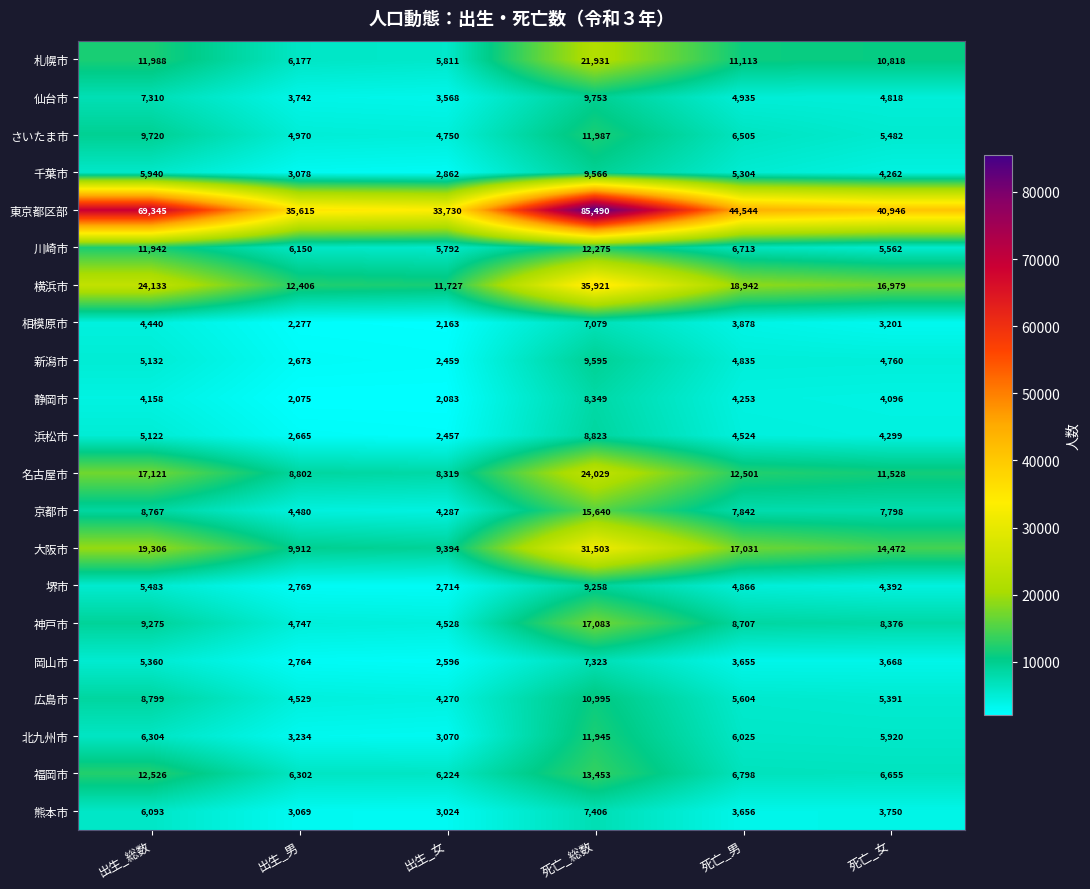

What is the difference between the highest and lowest values at 死亡_男?

40889